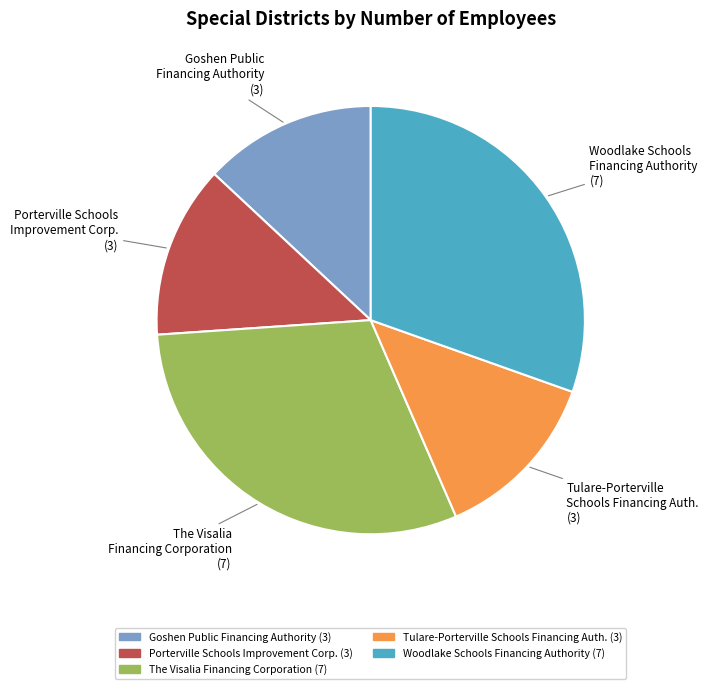

Does any single category account for the majority?

No